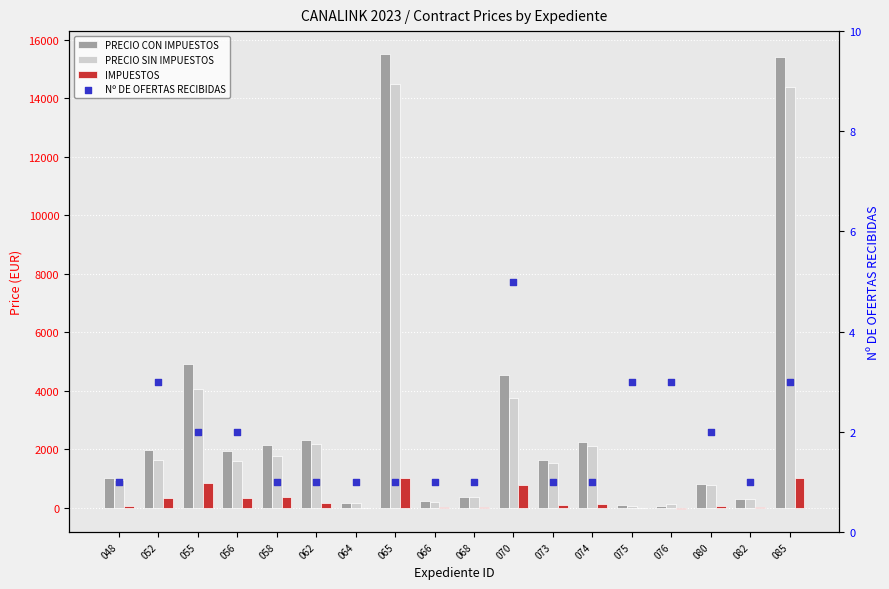

At how many categories does at least one series exceed 2543?

4